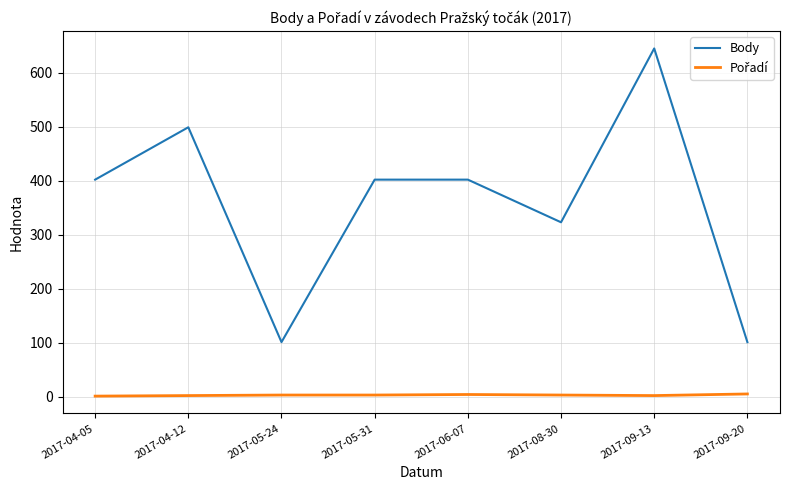

Which series has the widest spread of values?

Body